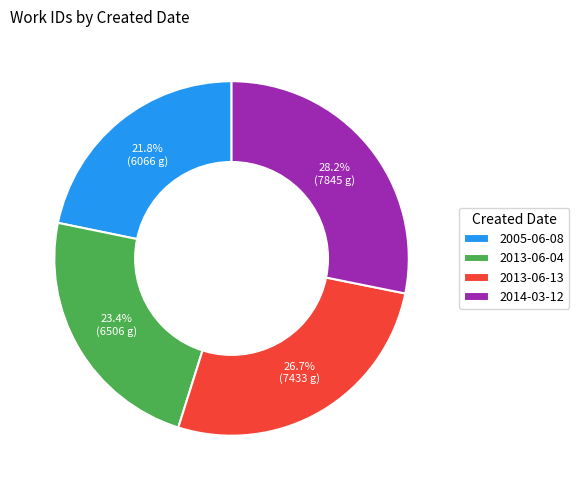

How many segments does this pie chart have?

4